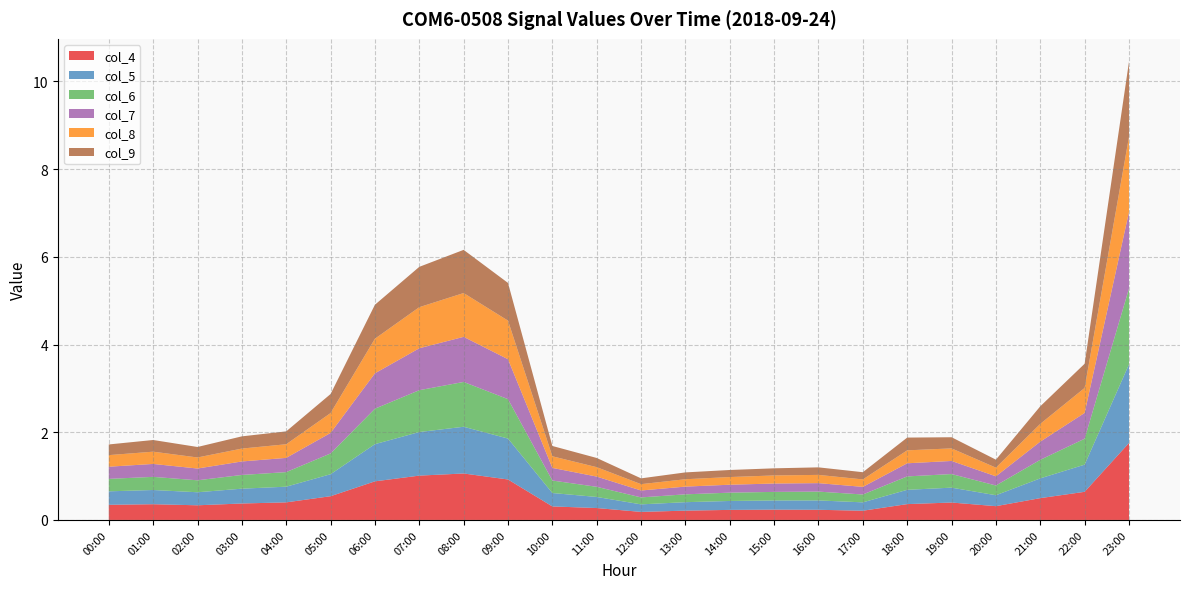

Reading right to left, what are all the values shown in this chart?

col_4: 1.8	0.6	0.5	0.3	0.4	0.4	0.2	0.2	0.2	0.2	0.2	0.2	0.3	0.3	0.9	1.1	1.0	0.9	0.5	0.4	0.4	0.3	0.4	0.3
col_5: 1.8	0.6	0.5	0.2	0.3	0.3	0.2	0.2	0.2	0.2	0.2	0.2	0.3	0.3	0.9	1.1	1.0	0.8	0.5	0.4	0.3	0.3	0.3	0.3
col_6: 1.7	0.6	0.4	0.2	0.3	0.3	0.2	0.2	0.2	0.2	0.2	0.2	0.2	0.3	0.9	1.0	1.0	0.8	0.5	0.3	0.3	0.3	0.3	0.3
col_7: 1.7	0.6	0.4	0.2	0.3	0.3	0.2	0.2	0.2	0.2	0.2	0.2	0.2	0.3	0.9	1.0	1.0	0.8	0.5	0.3	0.3	0.3	0.3	0.3
col_8: 1.7	0.6	0.4	0.2	0.3	0.3	0.2	0.2	0.2	0.2	0.2	0.1	0.2	0.3	0.9	1.0	0.9	0.8	0.5	0.3	0.3	0.3	0.3	0.3
col_9: 1.7	0.6	0.4	0.2	0.3	0.3	0.2	0.2	0.2	0.2	0.2	0.1	0.2	0.2	0.9	1.0	0.9	0.8	0.4	0.3	0.3	0.2	0.3	0.2